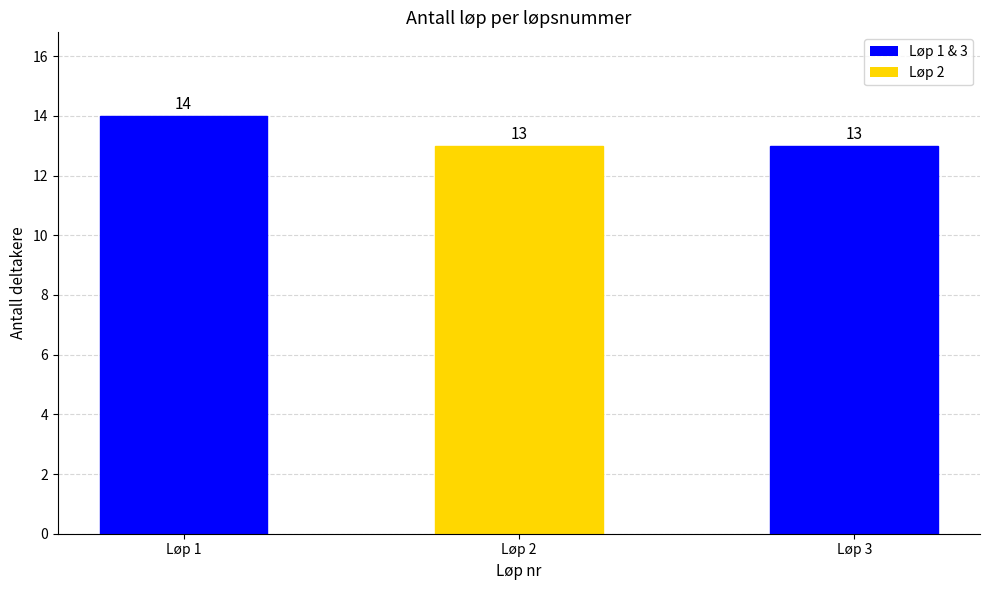

What is the greatest value displayed?

14